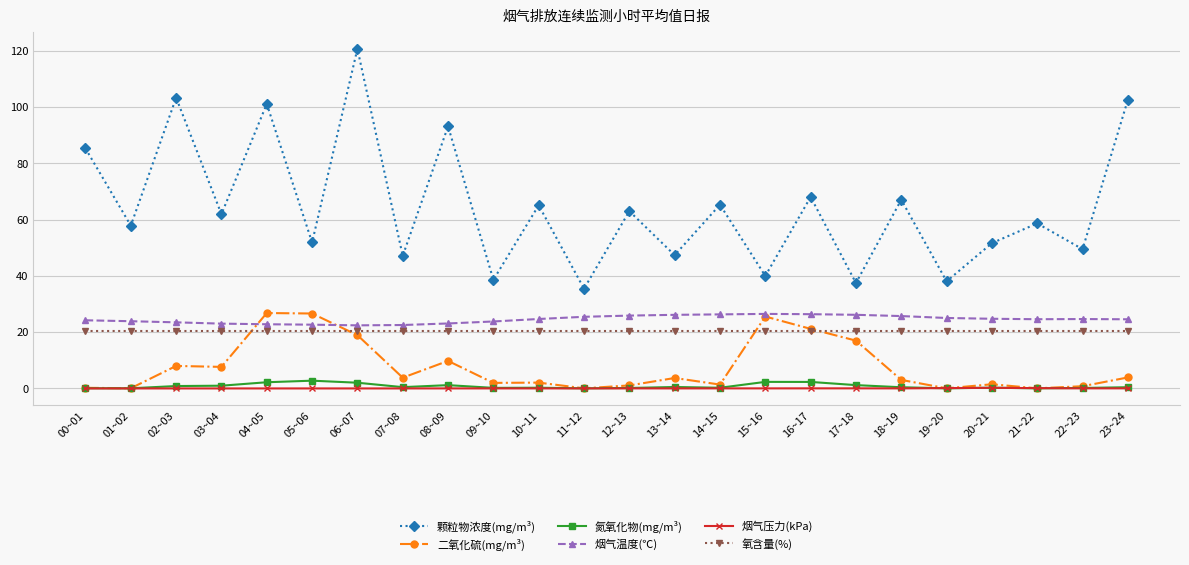

Is it true that 颗粒物浓度(mg/m³) equals 35.4 at 11~12?

True